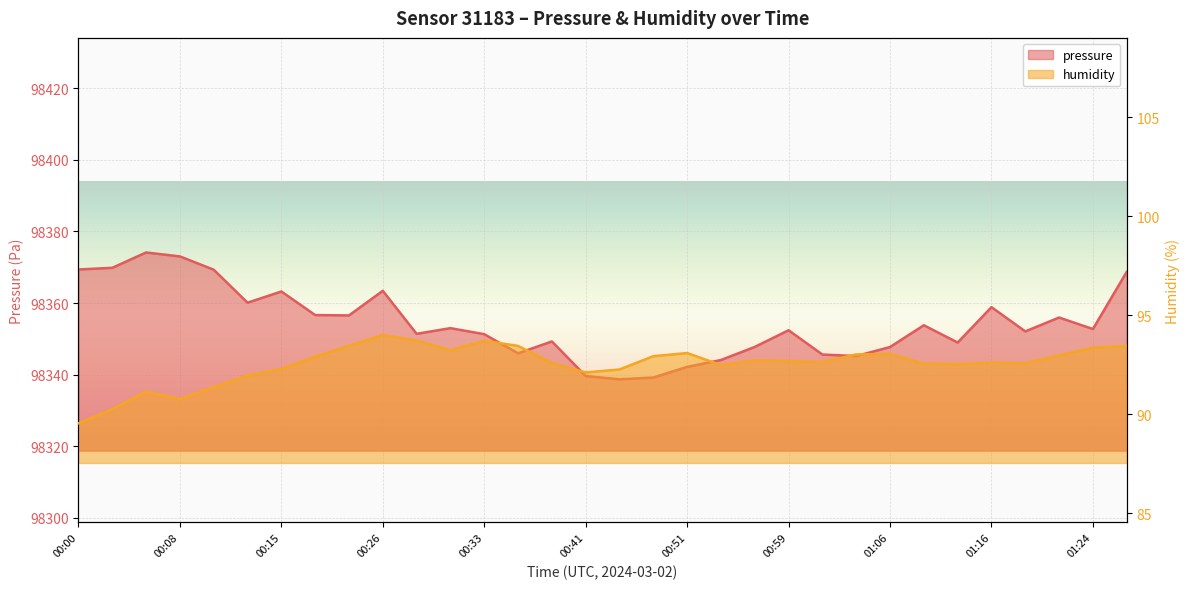

At which label does humidity first exceed 92?

00:15